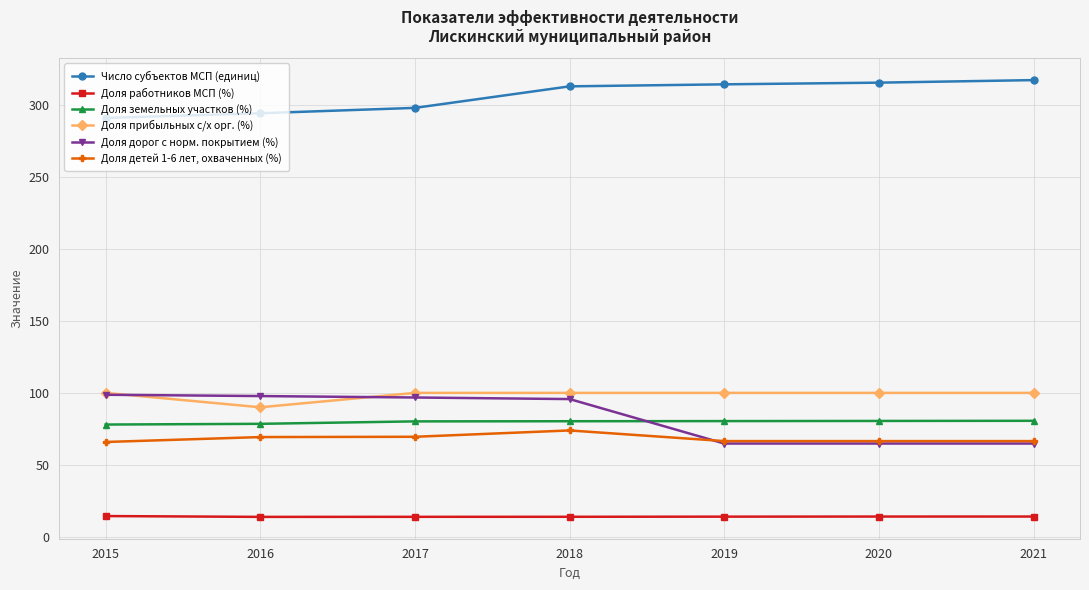

True or false: Доля работников МСП (%) and Доля земельных участков (%) intersect in this chart.

False